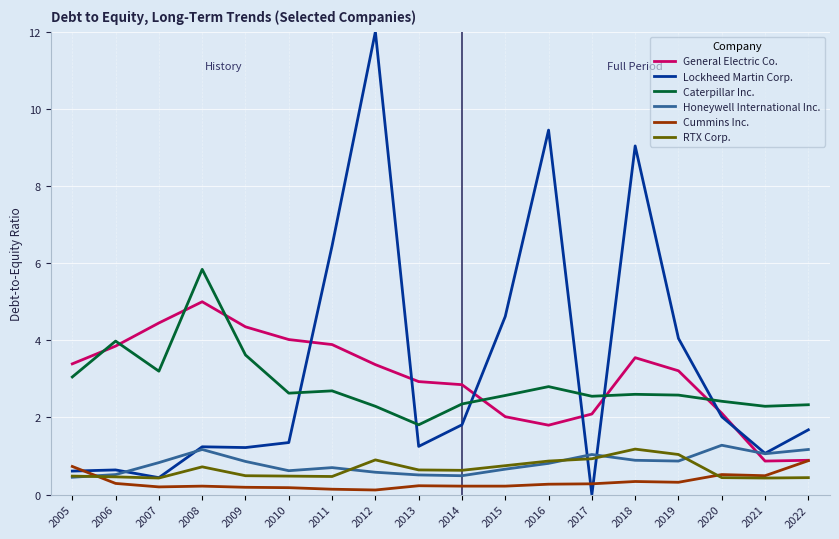

What is the spread (max minus min) of values at 2019?

3.7